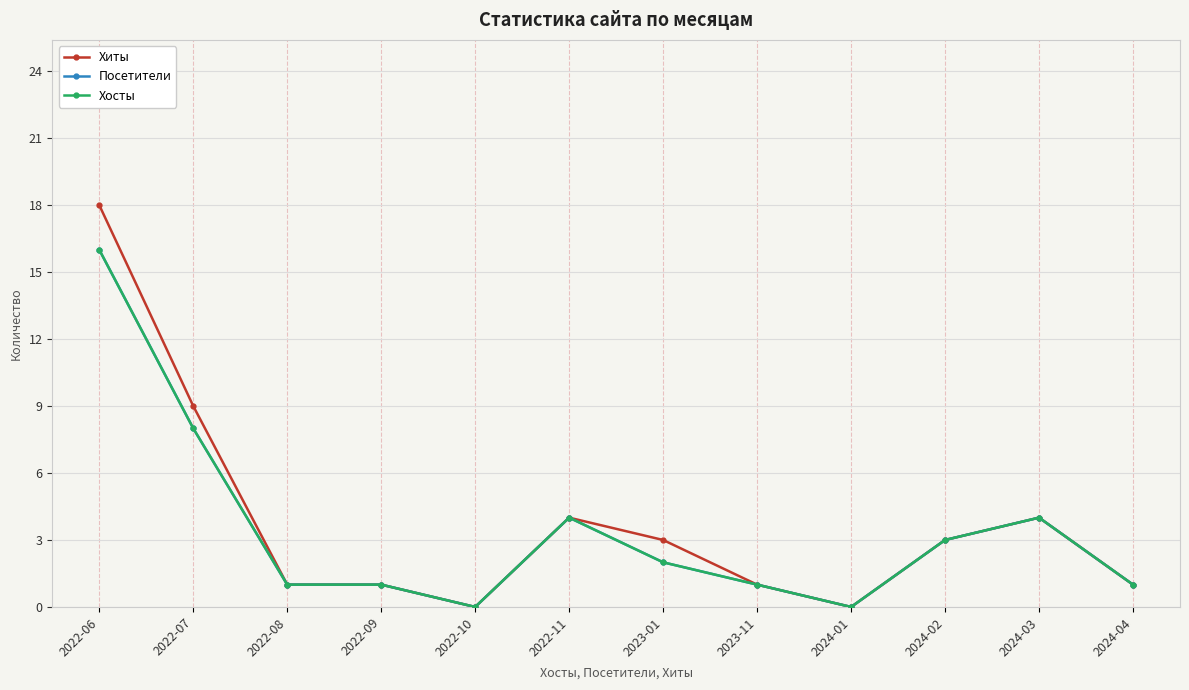

Does the chart have visible grid lines?

Yes